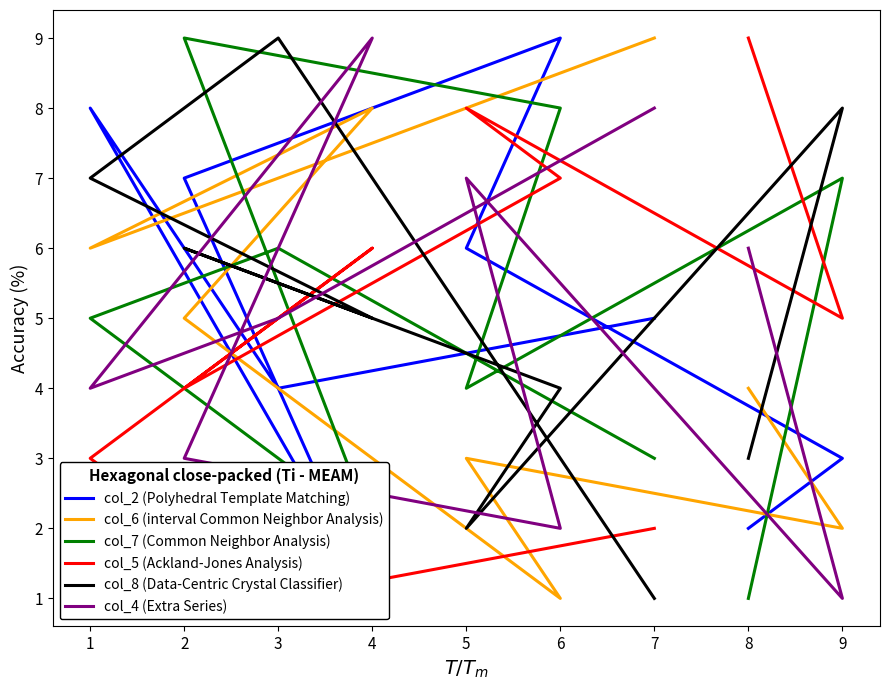

True or false: col_5 (Ackland-Jones Analysis) has more than 1 interior local peaks.

True